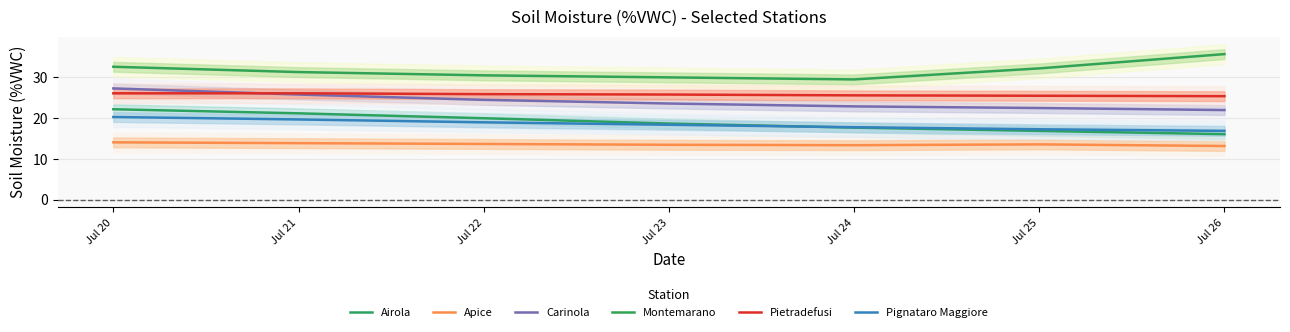

At how many categories does at least one series exceed 25?

7